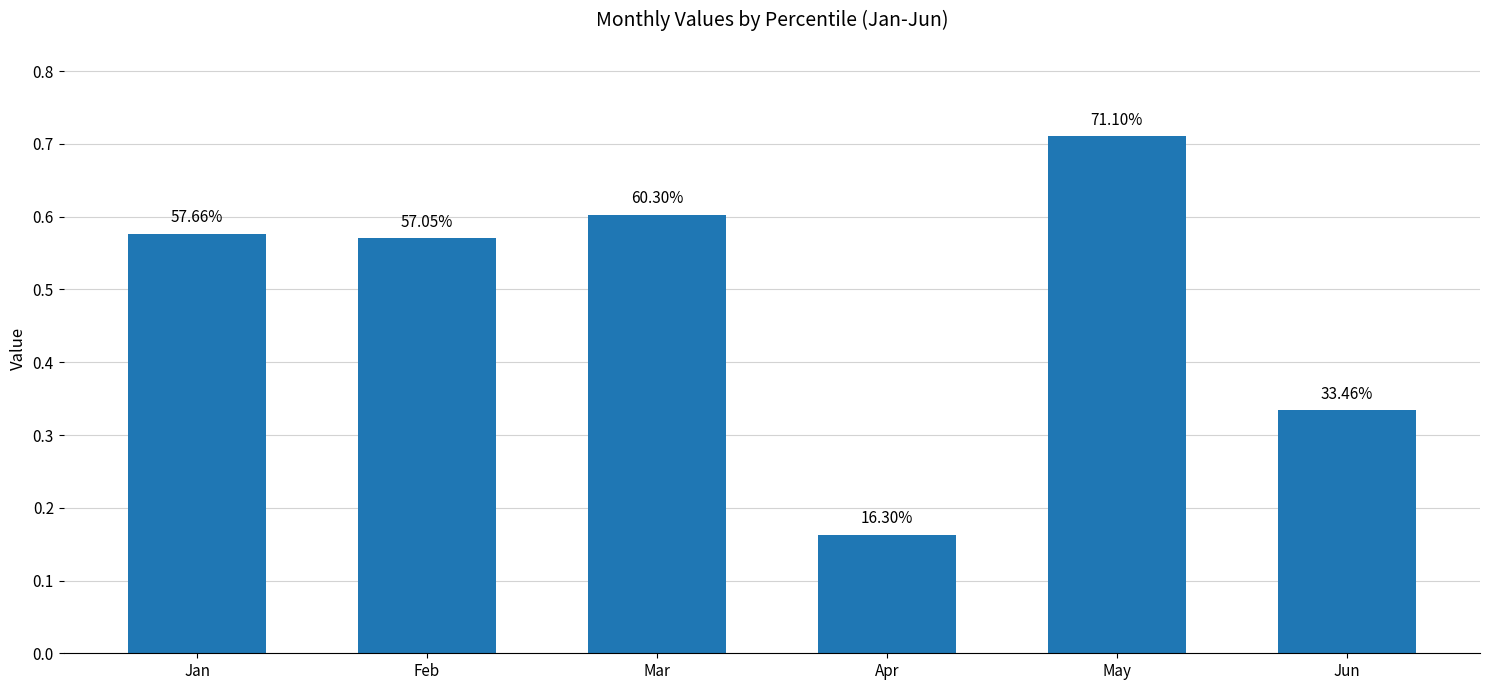

What is the value of the 2nd bar from the left?

0.6